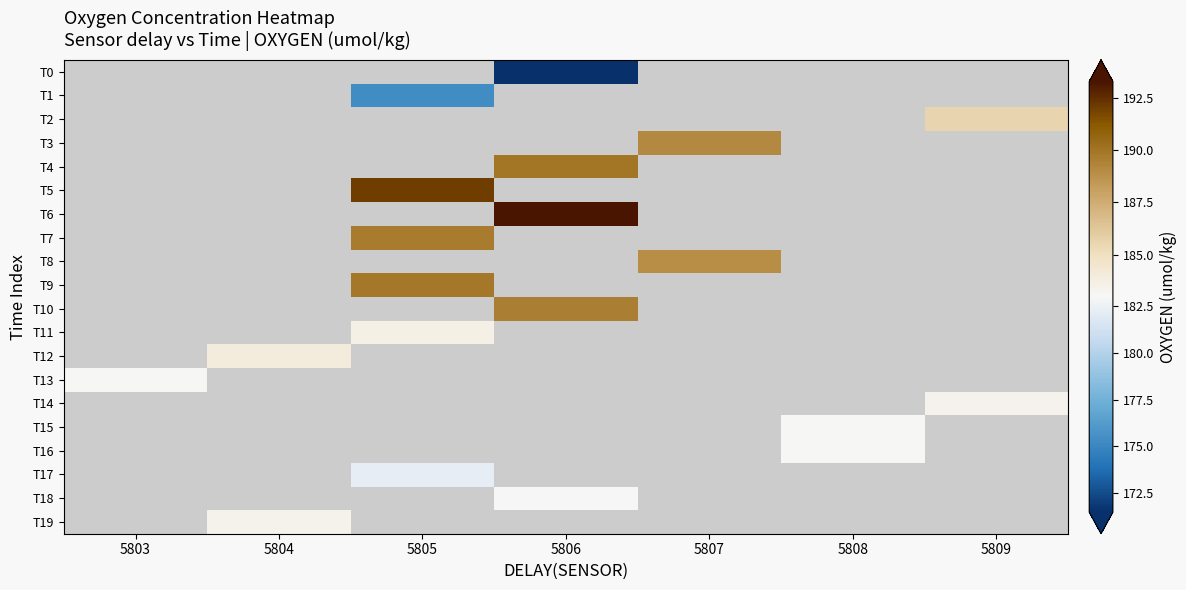

At which category is the sum across all series the highest?

5805